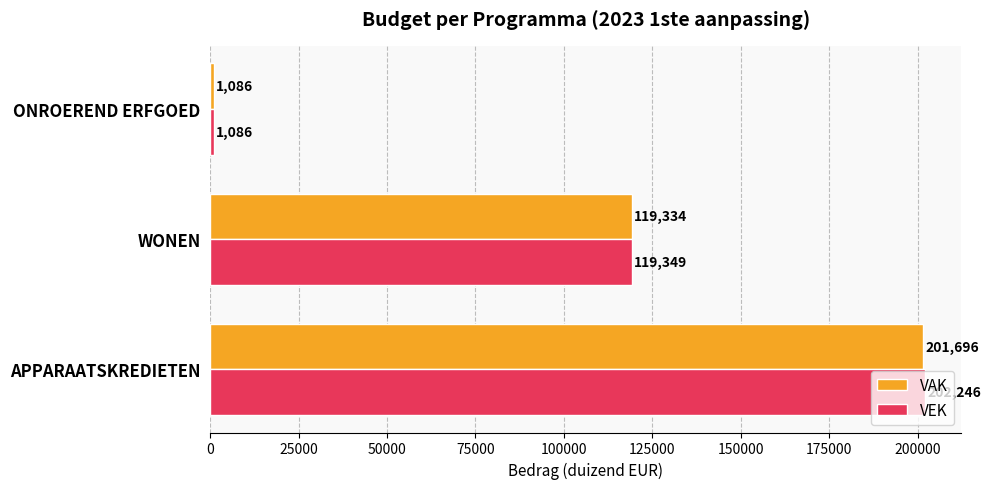

Which series has the largest total across all categories?

VEK